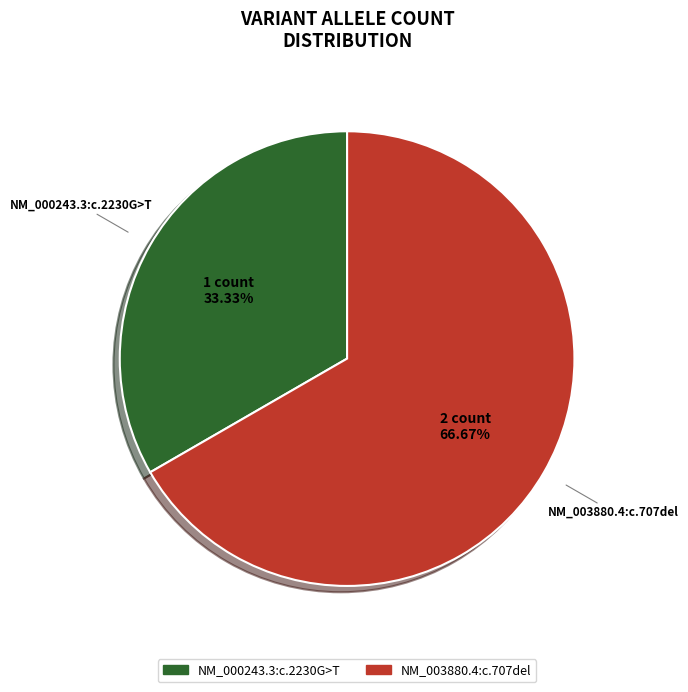

Which category has the biggest portion of the pie?

NM_003880.4:c.707del